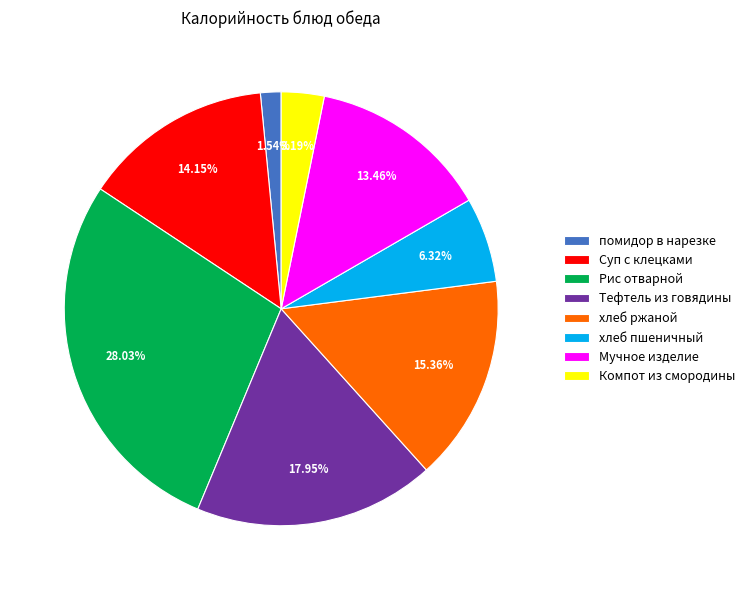

What portion of the pie excludes Мучное изделие?

86.5%